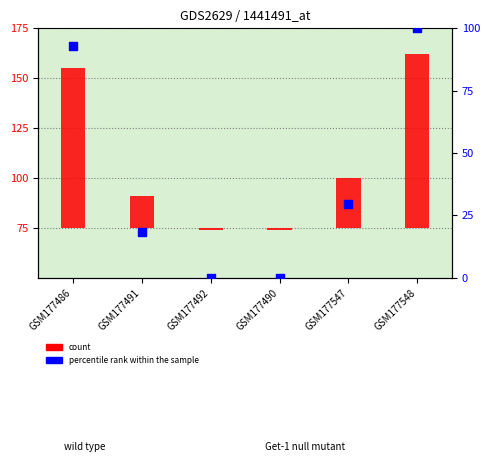

Approximately how many times larger is the value at GSM177547 compared to GSM177486?

0.3